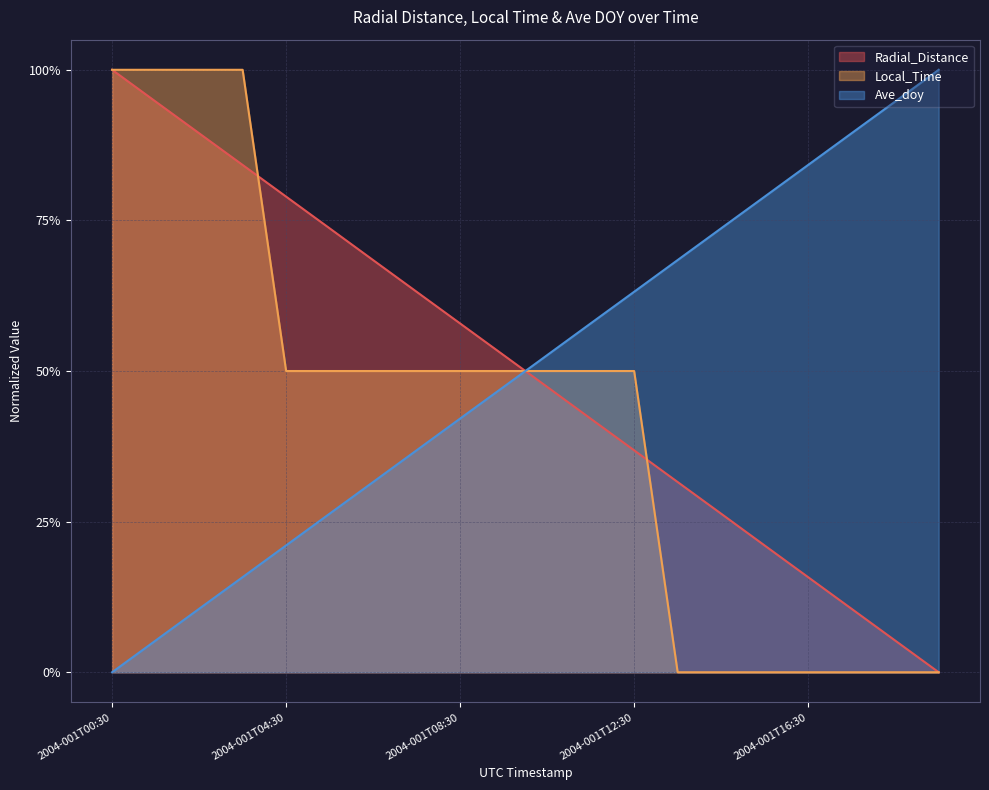

What is the label of the 2nd point from the left?

2004-001T01:30